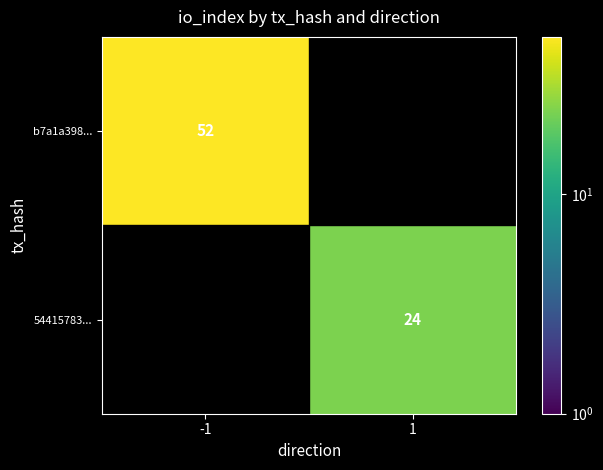

The value of b7a1a398... at -1 is 11.5. True or false?

False